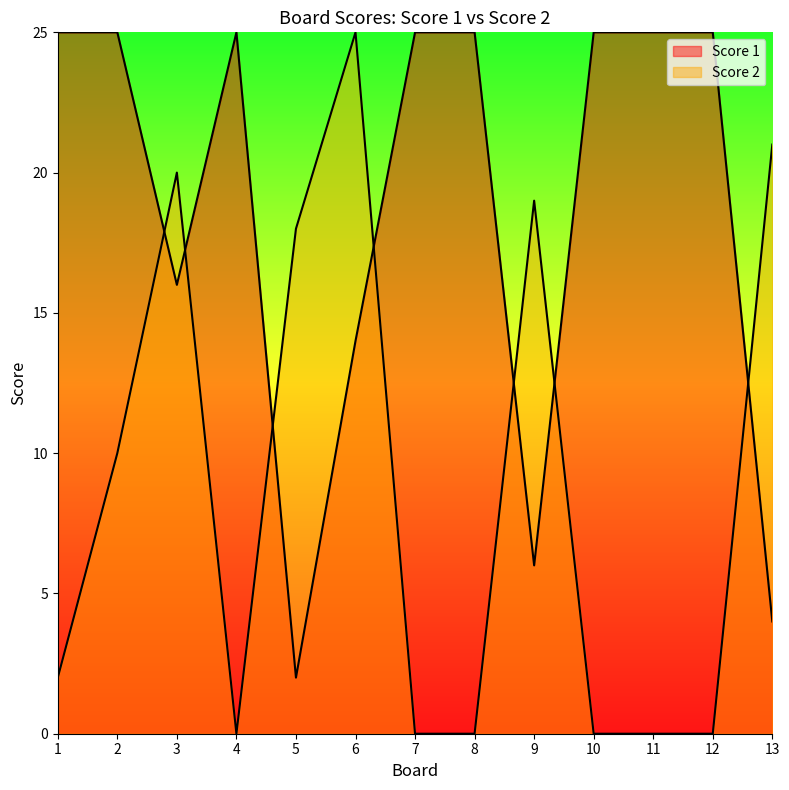

Reading left to right, what are all the values shown in this chart?

Score 2: 2	10	20	0	18	25	0	0	19	0	0	0	21
Score 1: 25	25	16	25	2	14	25	25	6	25	25	25	4